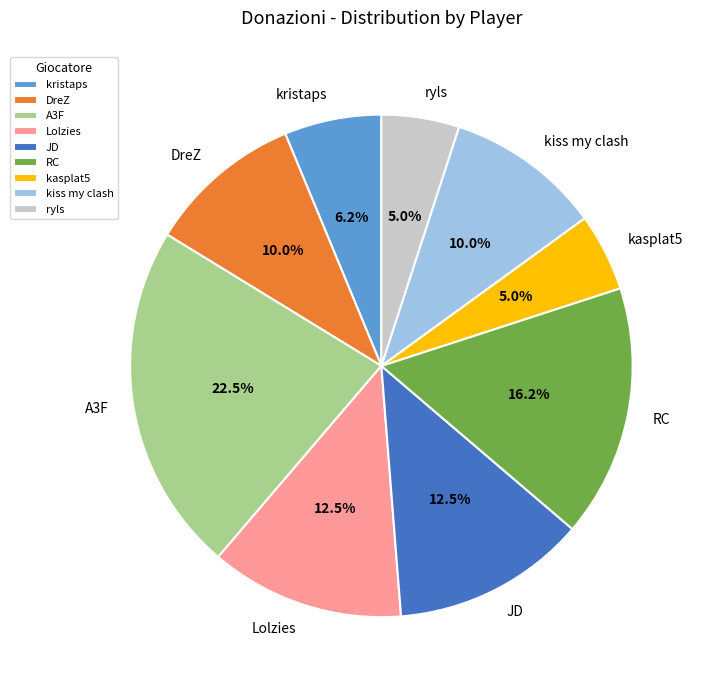

To the nearest percent, what is the combined percentage of Lolzies and kasplat5?

18%